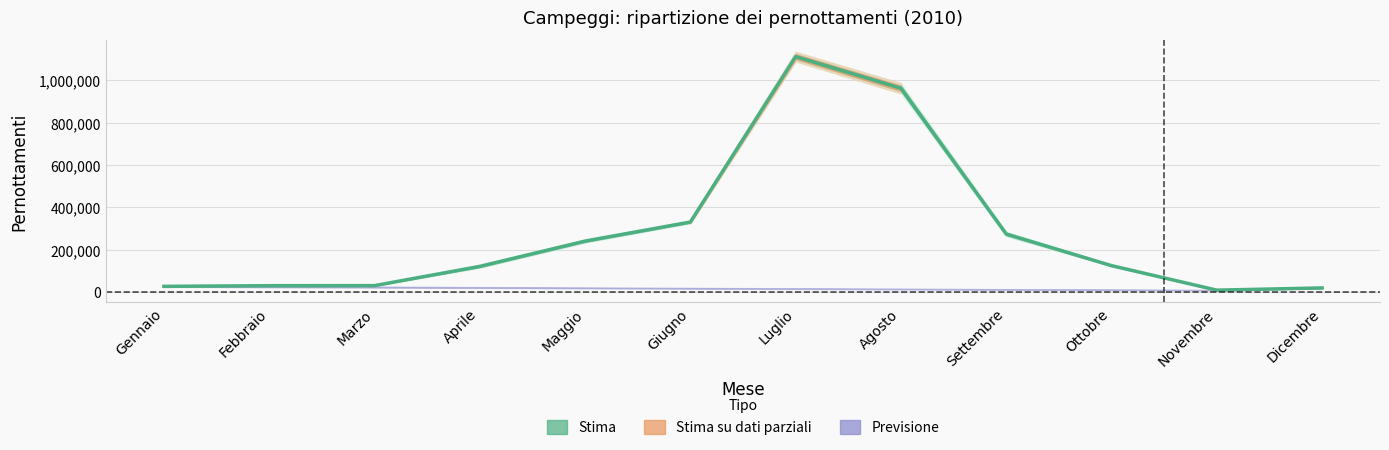

Rank the categories by value from highest to lowest.

Luglio, Agosto, Giugno, Settembre, Maggio, Ottobre, Aprile, Marzo, Febbraio, Gennaio, Dicembre, Novembre